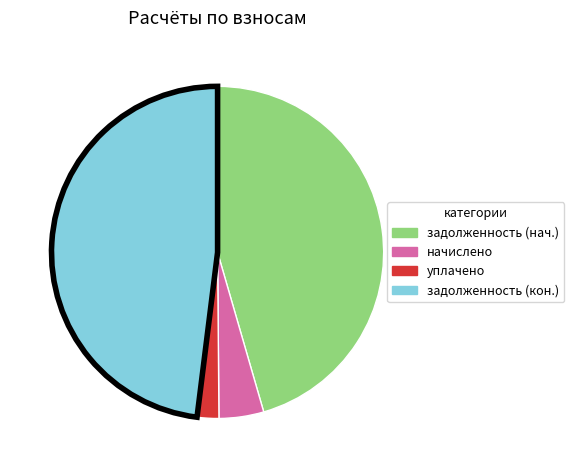

Is there a majority slice in this chart?

No